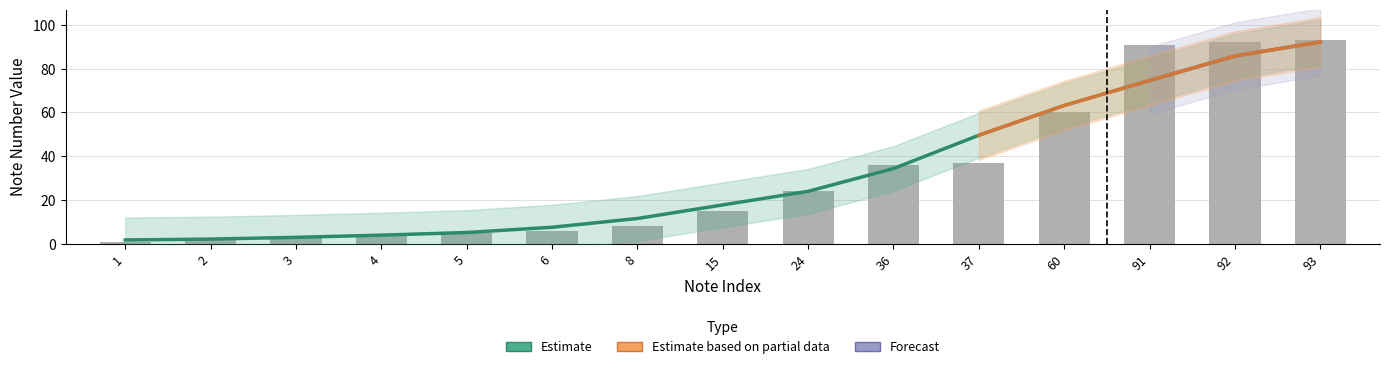

Rank the categories by value from highest to lowest.

93, 92, 91, 60, 37, 36, 24, 15, 8, 6, 5, 4, 3, 2, 1